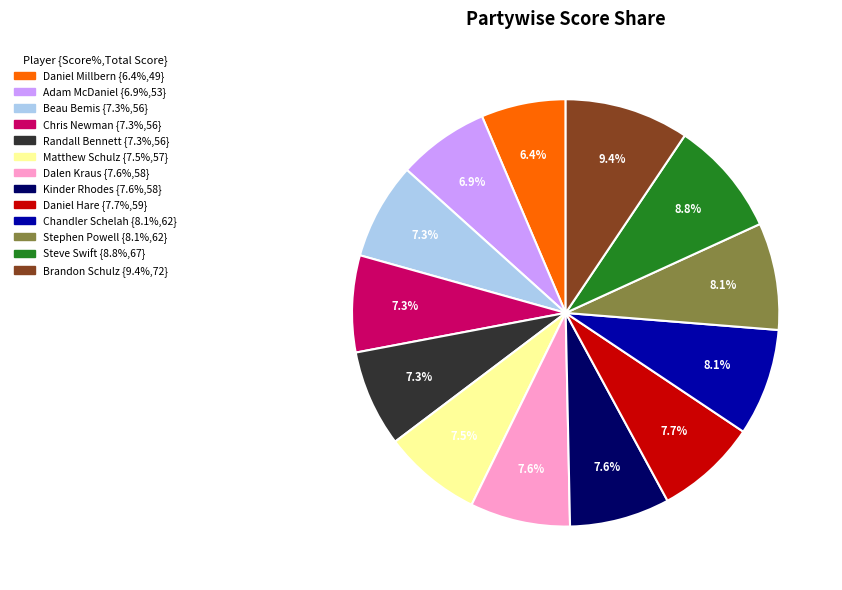

To the nearest percent, what is the difference between the Daniel Millbern and Steve Swift slice percentages?

2%